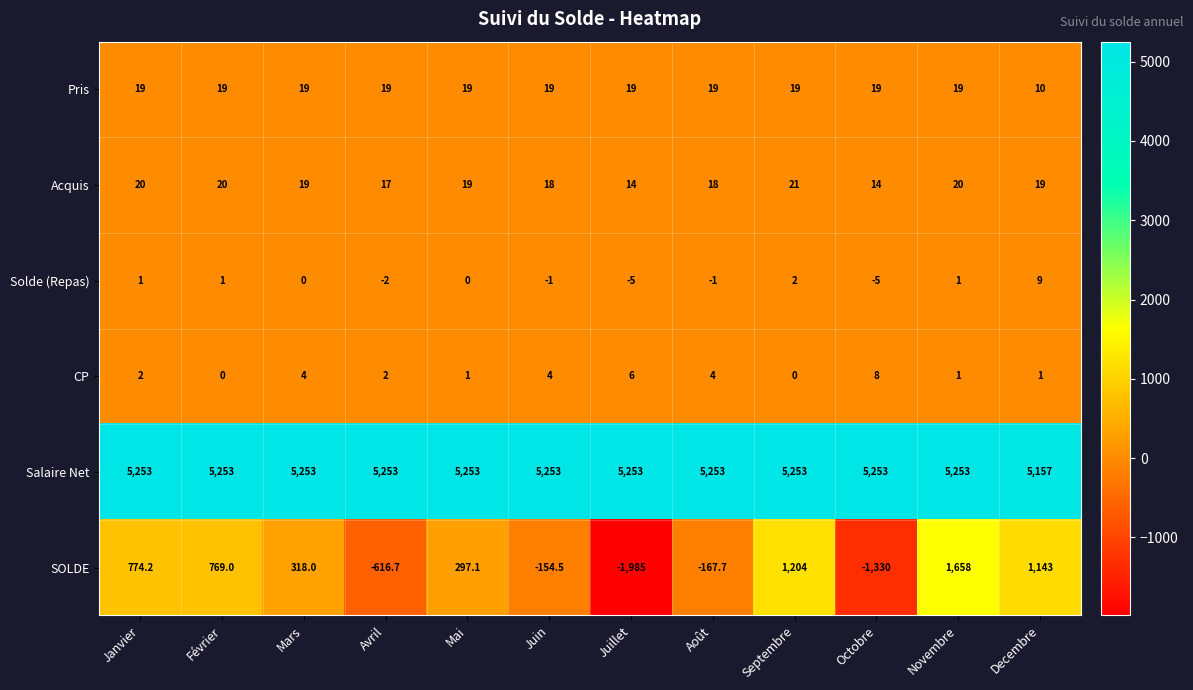

What is the total value across all series at Septembre?

6499.0